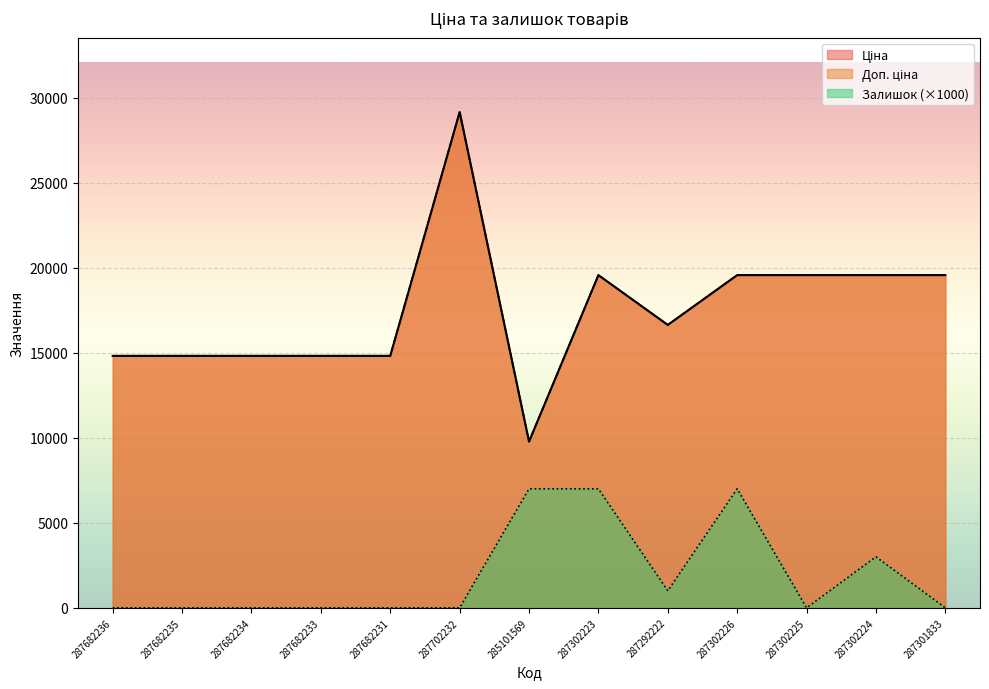

True or false: Доп. ціна and Залишок intersect in this chart.

False